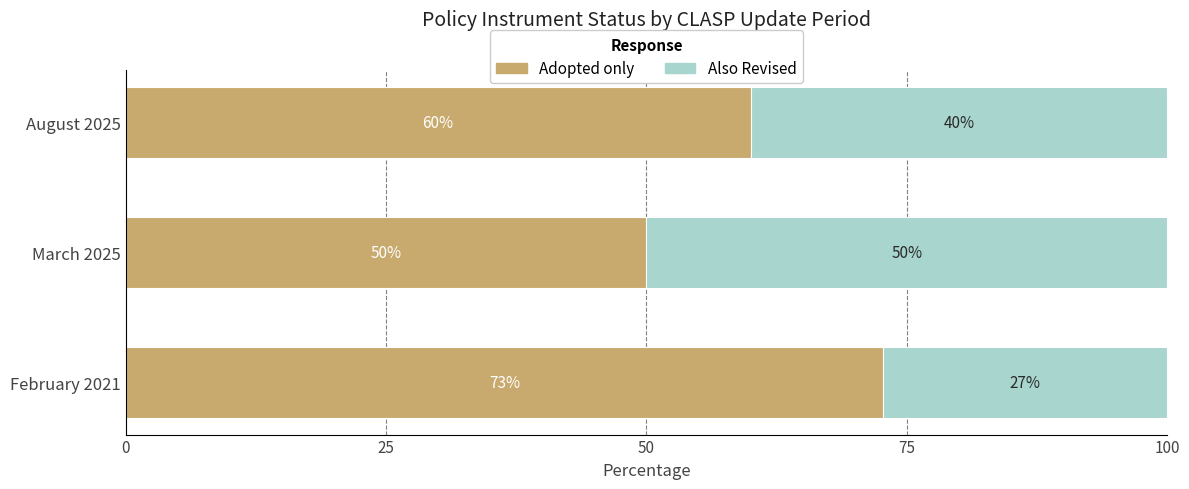

Is it true that Adopted only equals 50.0 at March 2025?

True